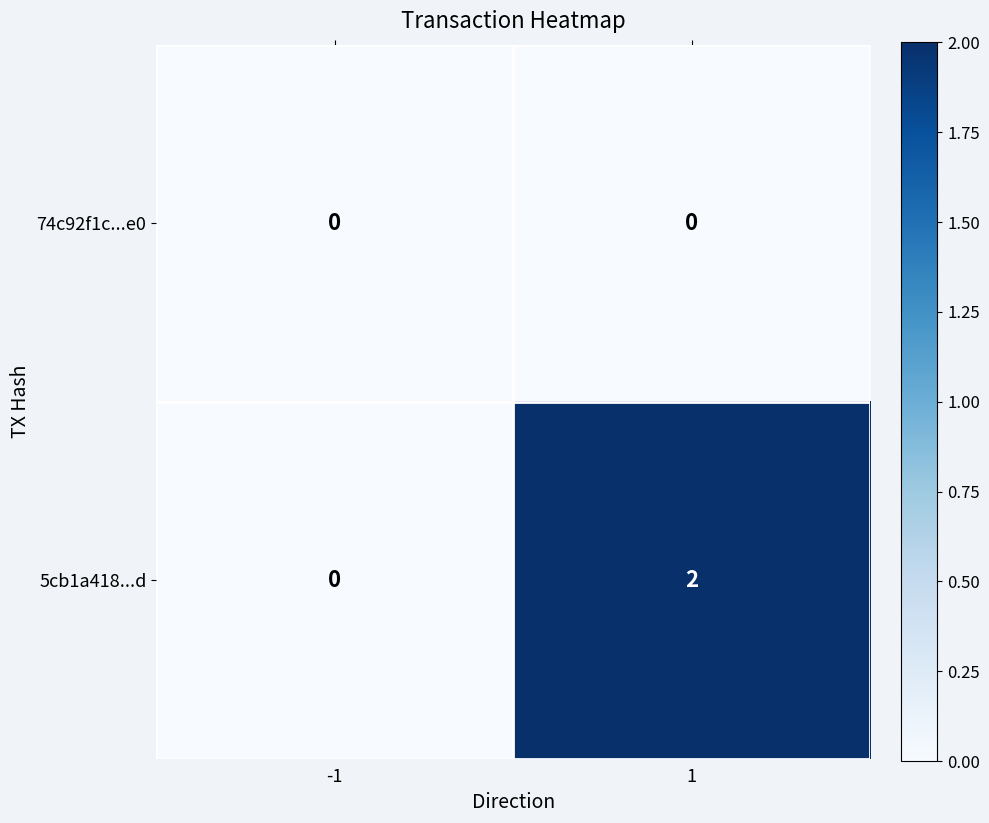

What is the total value across all series at 1?

2